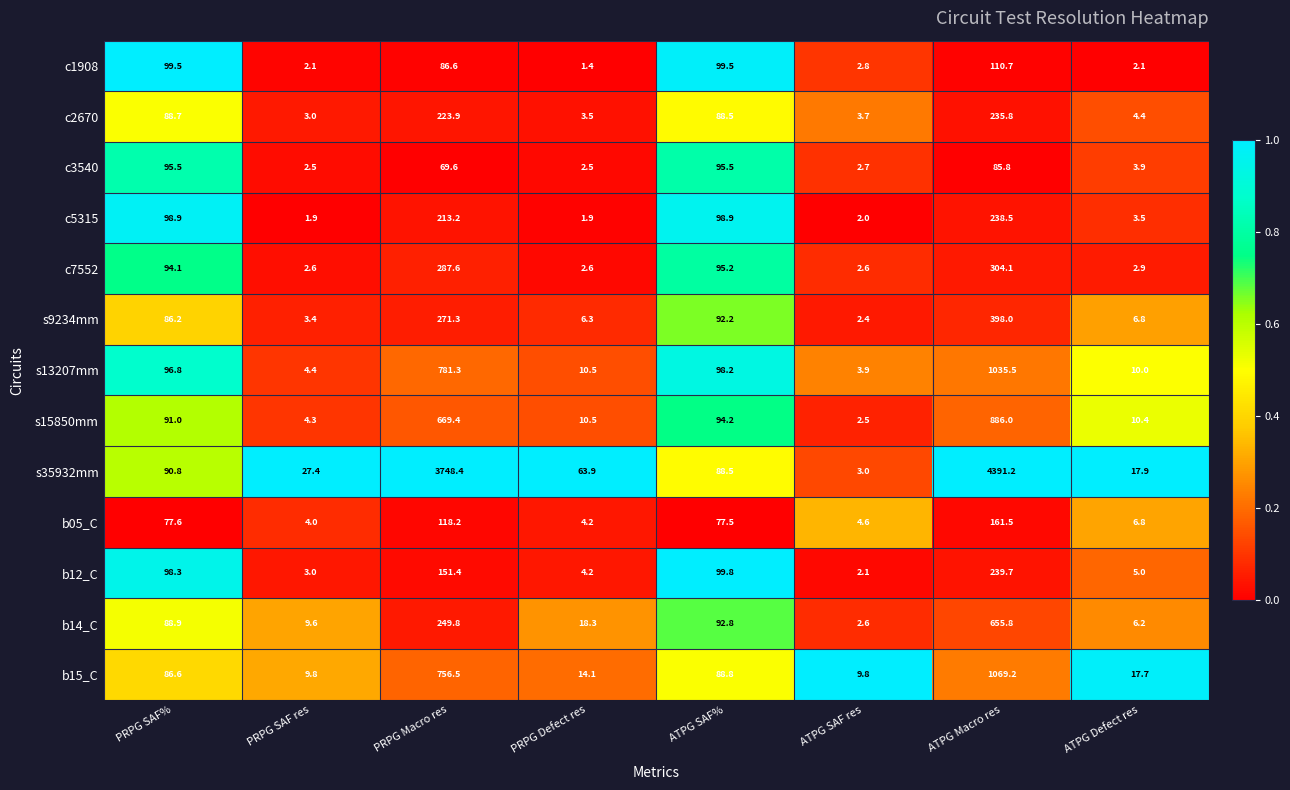

Which series has the largest range (max minus min)?

s35932mm